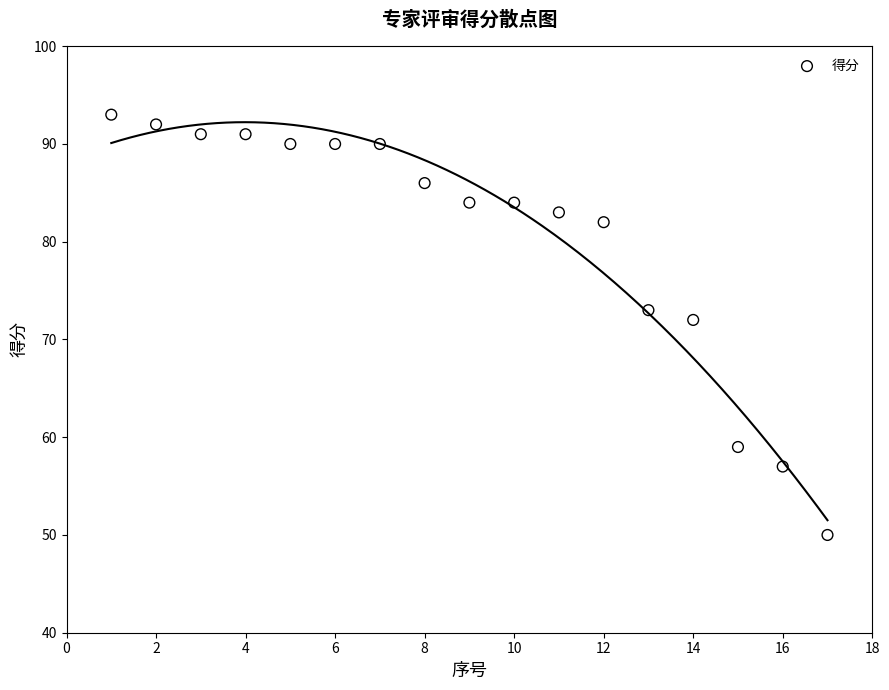

What Y value in the scatter plot is closest to 71?

72